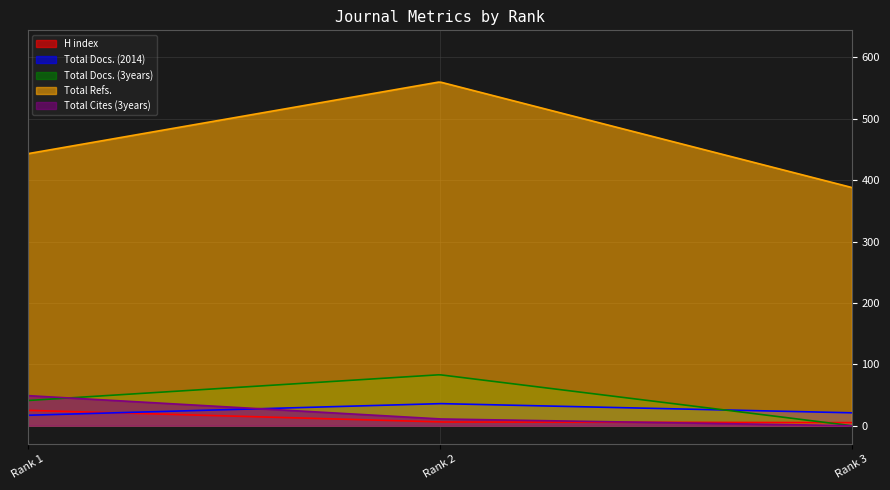

Is the value of H index at Rank 3 greater than the value of Total Docs. (2014) at Rank 3?

No